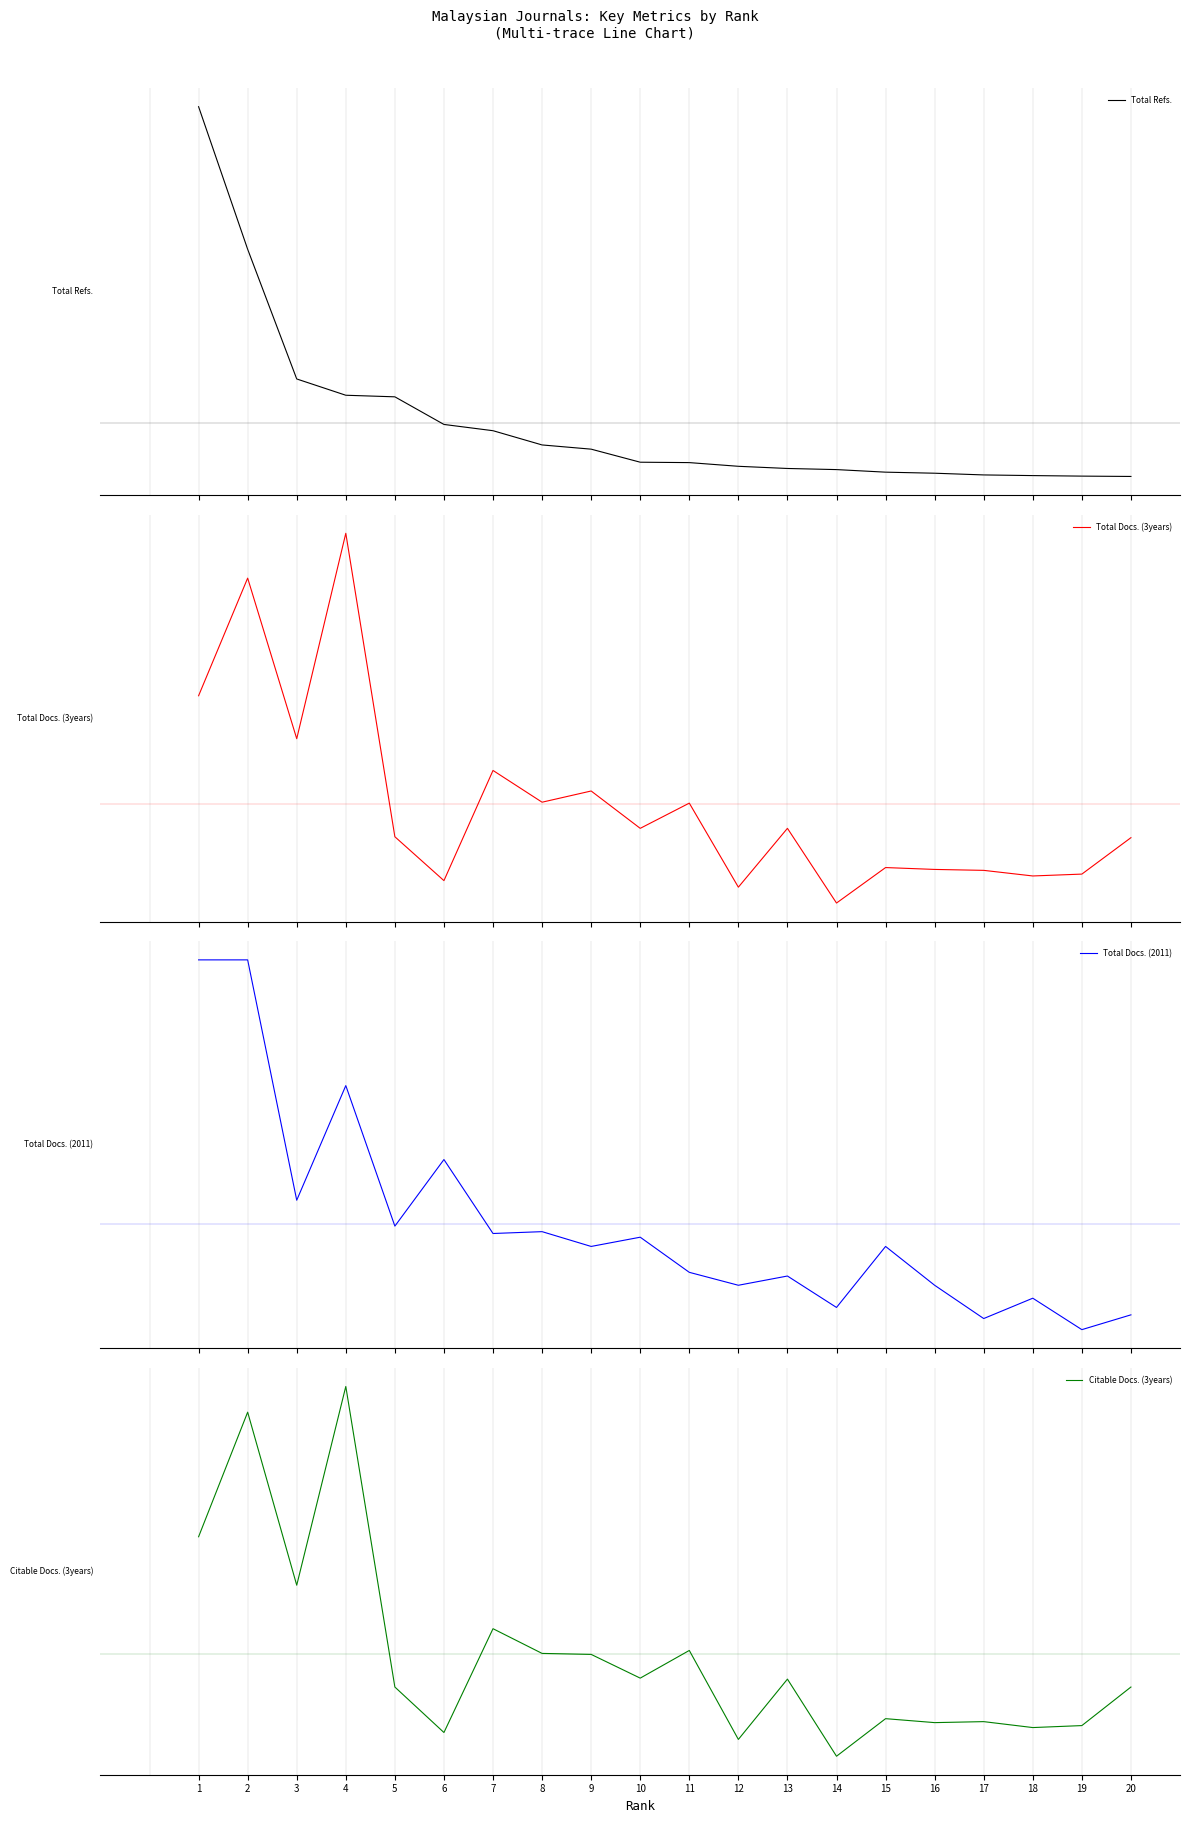

Reading left to right, what are all the values shown in this chart?

Total Refs.: 1.1	0.6	0.1	0.1	0.1	-0.0	-0.0	-0.1	-0.1	-0.1	-0.1	-0.1	-0.2	-0.2	-0.2	-0.2	-0.2	-0.2	-0.2	-0.2
Total Docs. (3years): 0.3	0.7	0.2	0.8	-0.1	-0.2	0.1	0.0	0.0	-0.1	0.0	-0.3	-0.1	-0.3	-0.2	-0.2	-0.2	-0.2	-0.2	-0.1
Total Docs. (2011): 0.8	0.8	0.1	0.4	-0.0	0.2	-0.0	-0.0	-0.1	-0.0	-0.1	-0.2	-0.2	-0.2	-0.1	-0.2	-0.3	-0.2	-0.3	-0.3
Citable Docs. (3years): 0.4	0.7	0.2	0.8	-0.1	-0.2	0.1	0.0	-0.0	-0.1	0.0	-0.3	-0.1	-0.3	-0.2	-0.2	-0.2	-0.2	-0.2	-0.1